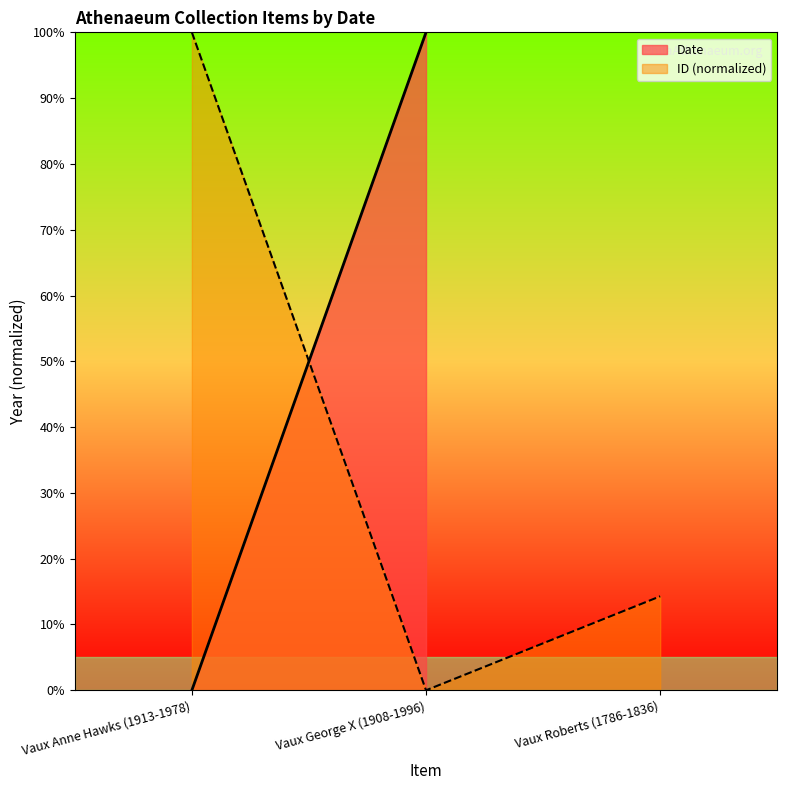

What is the sum of the values at Vaux Roberts (1786-1836) and Vaux Anne Hawks (1913-1978)?

114.3